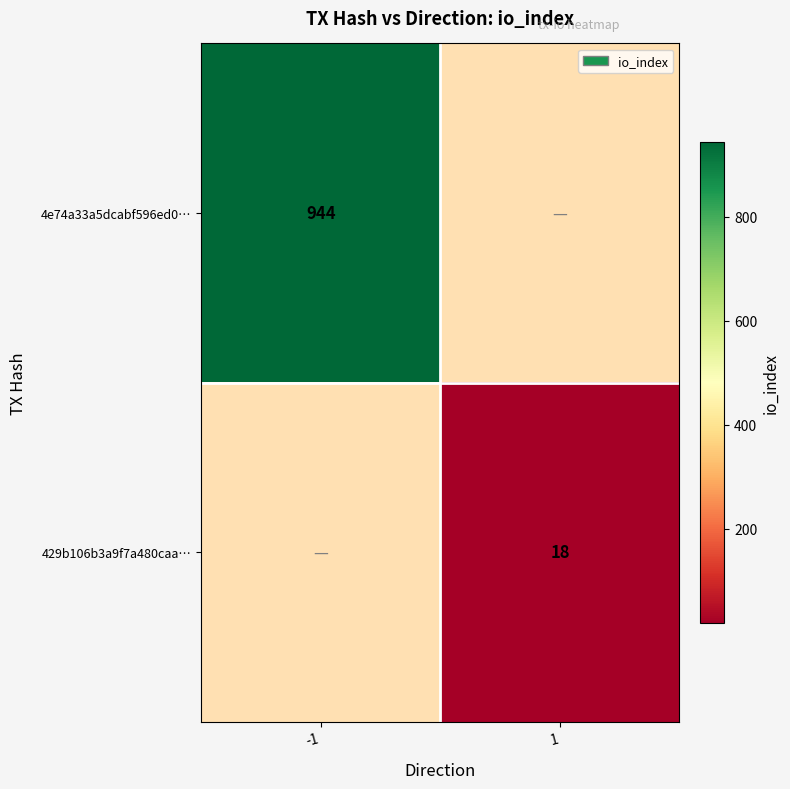

Is it true that 429b106b3a9f7a480caa… equals 6 at 1?

False